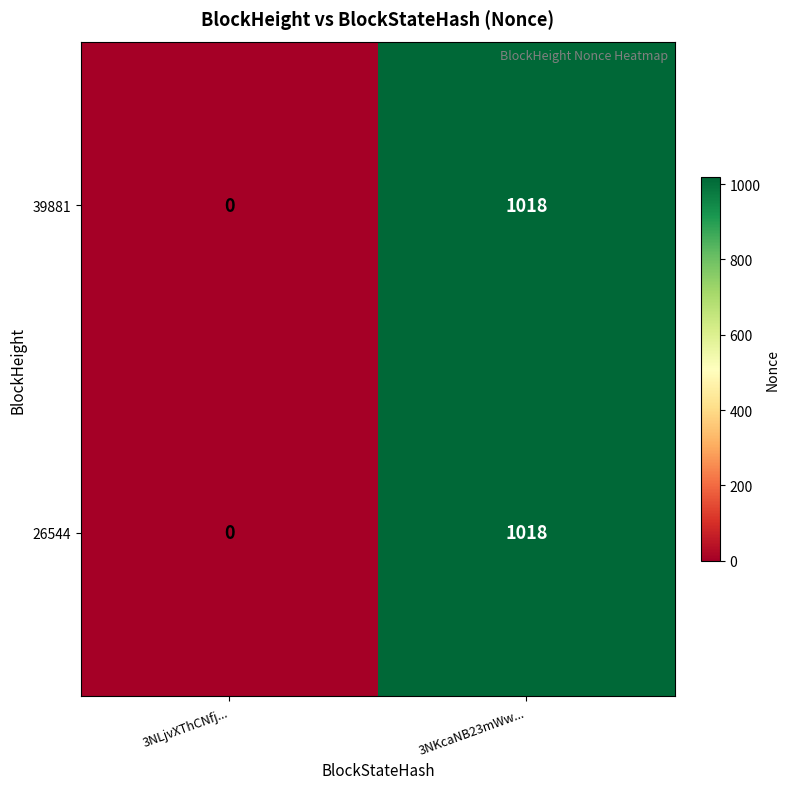

At which category is the sum across all series the highest?

3NKcaNB23mWw...